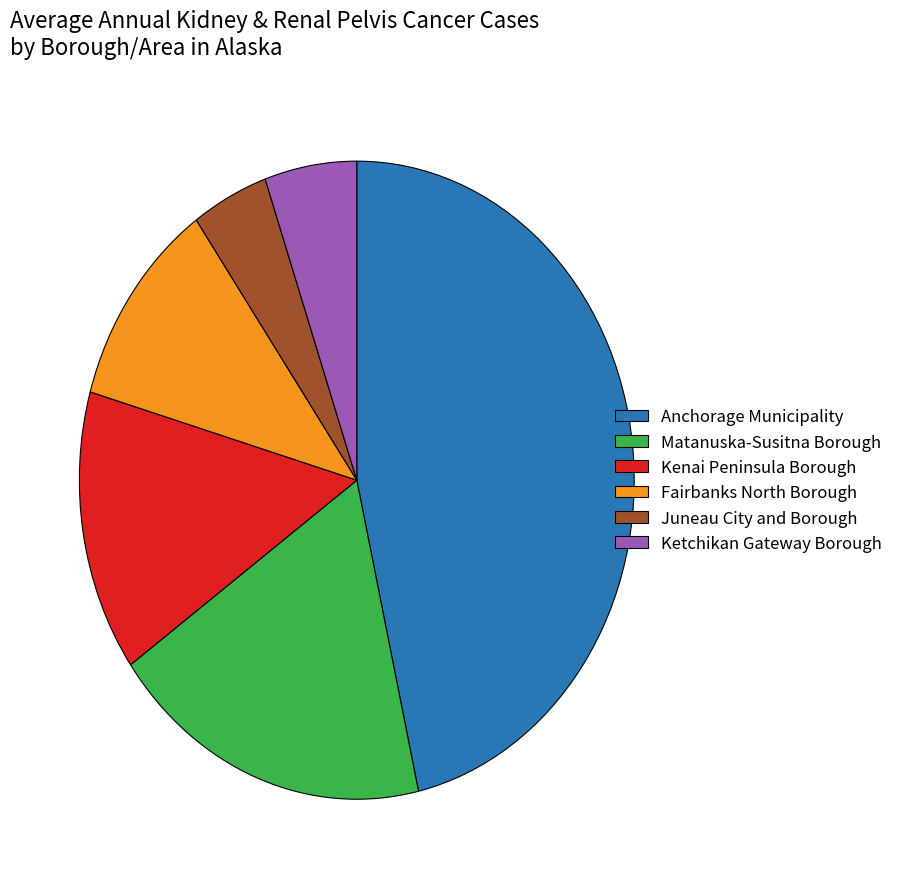

Is it true that Juneau City and Borough is 4% of the pie?

True